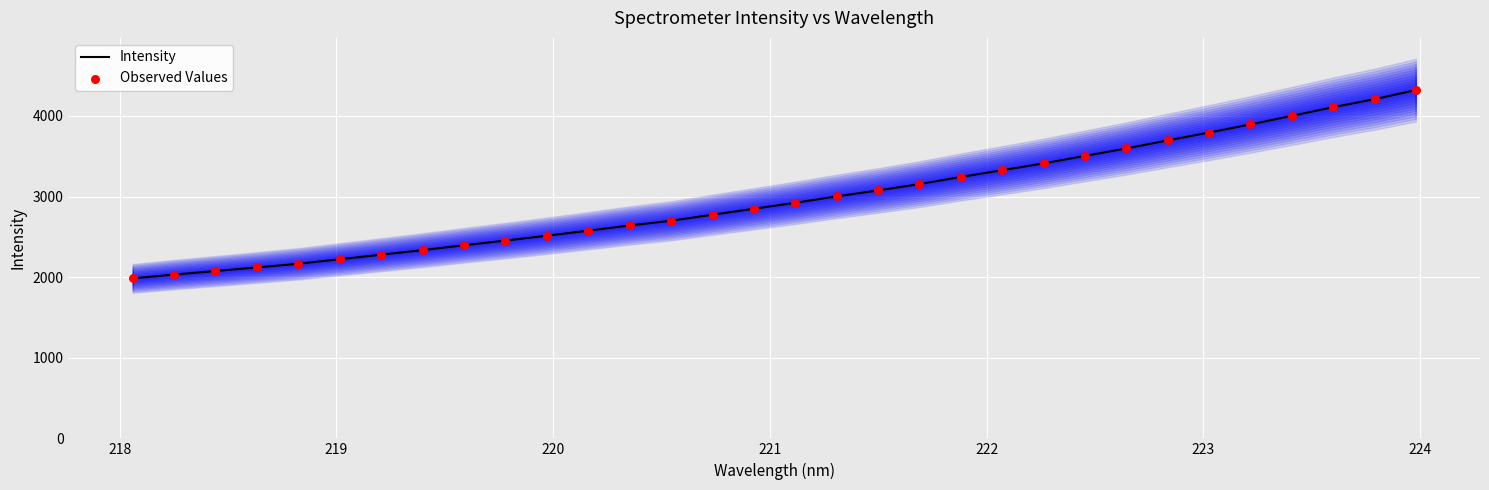

What is the highest value of the Intensity series?

4319.9